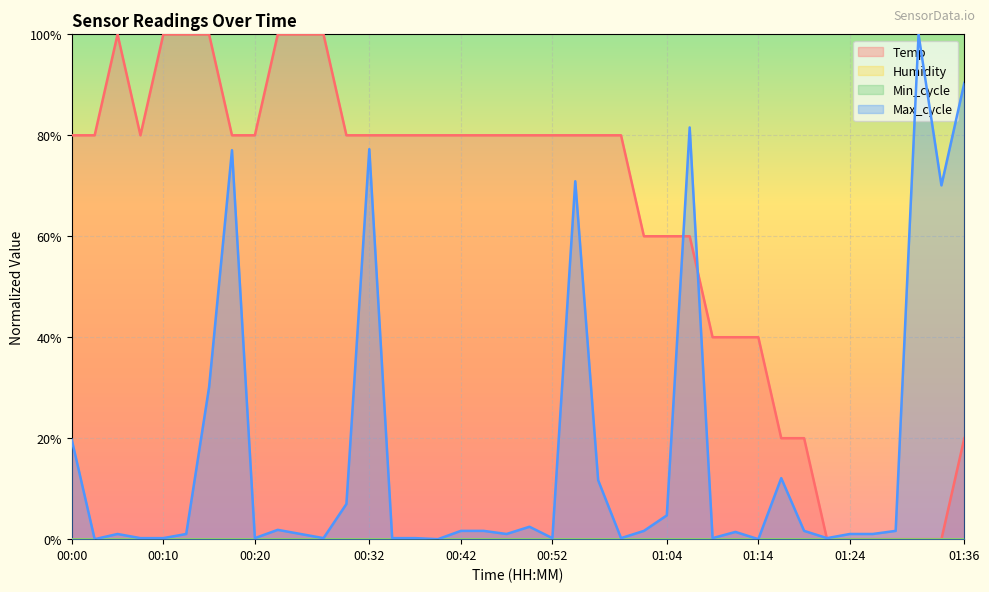

Rank the series by their maximum value, from highest to lowest.

Temp, Max_cycle